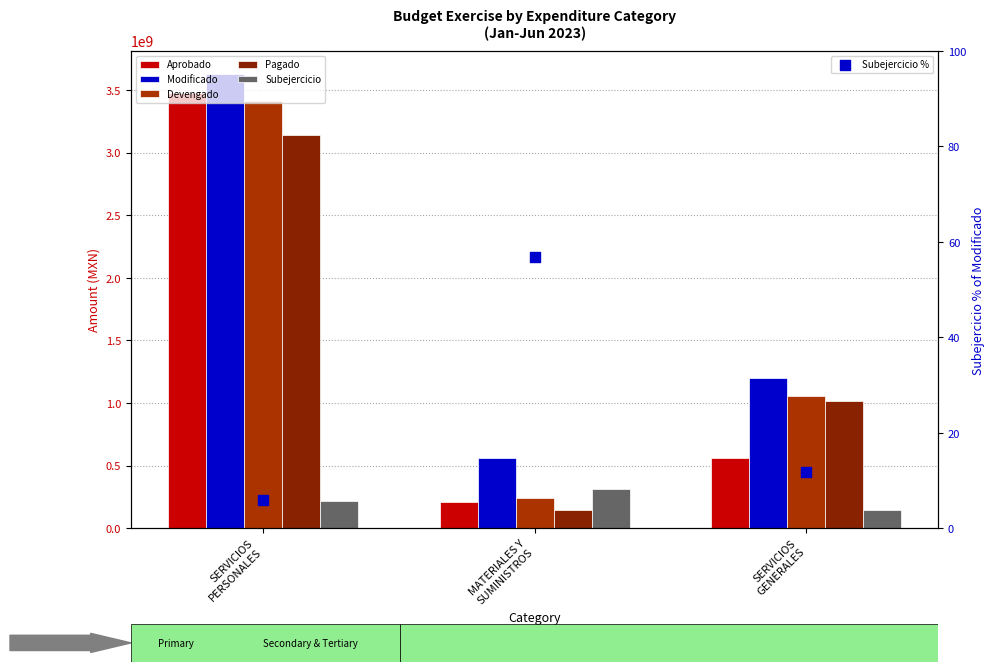

Which series has the widest spread of Y values?

Aprobado